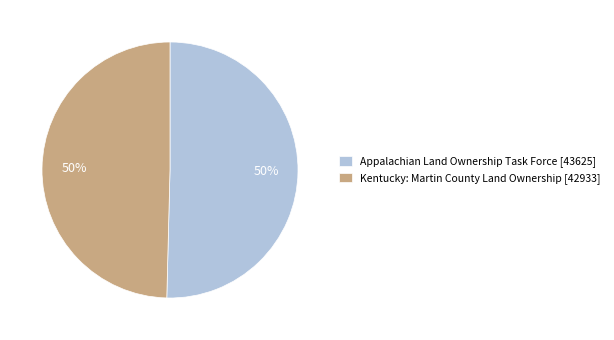

Combined, do Appalachian Land Ownership Task Force [43625] and Kentucky: Martin County Land Ownership [42933] account for over 50%?

Yes